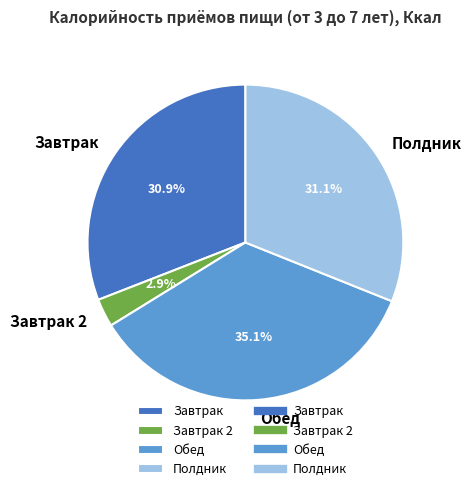

Count the number of slices in the pie.

4